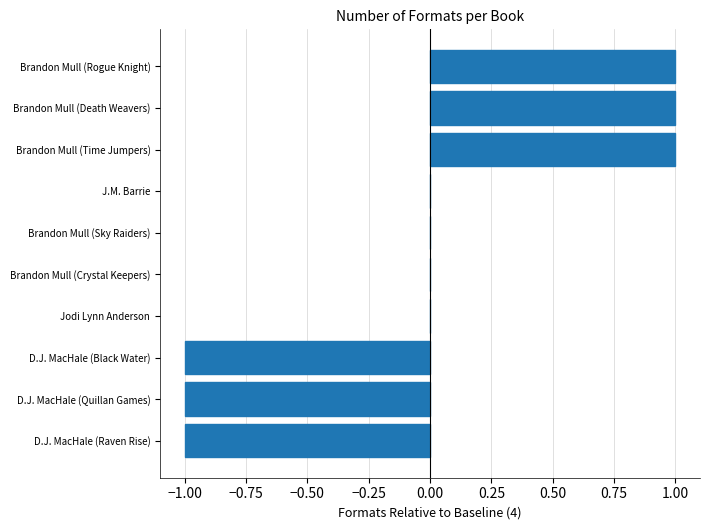

The chart shows a value of -2 at D.J. MacHale (Quillan Games). True or false?

False